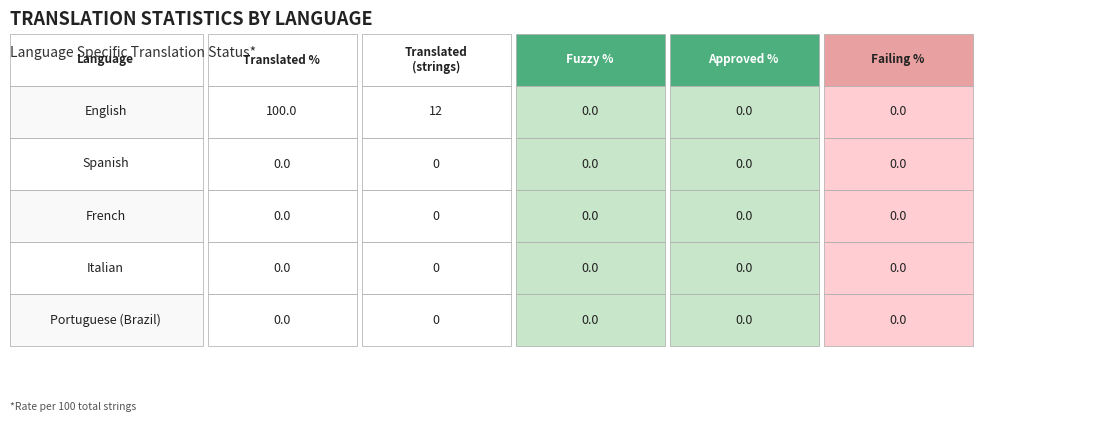

At which category is the sum across all series the highest?

English